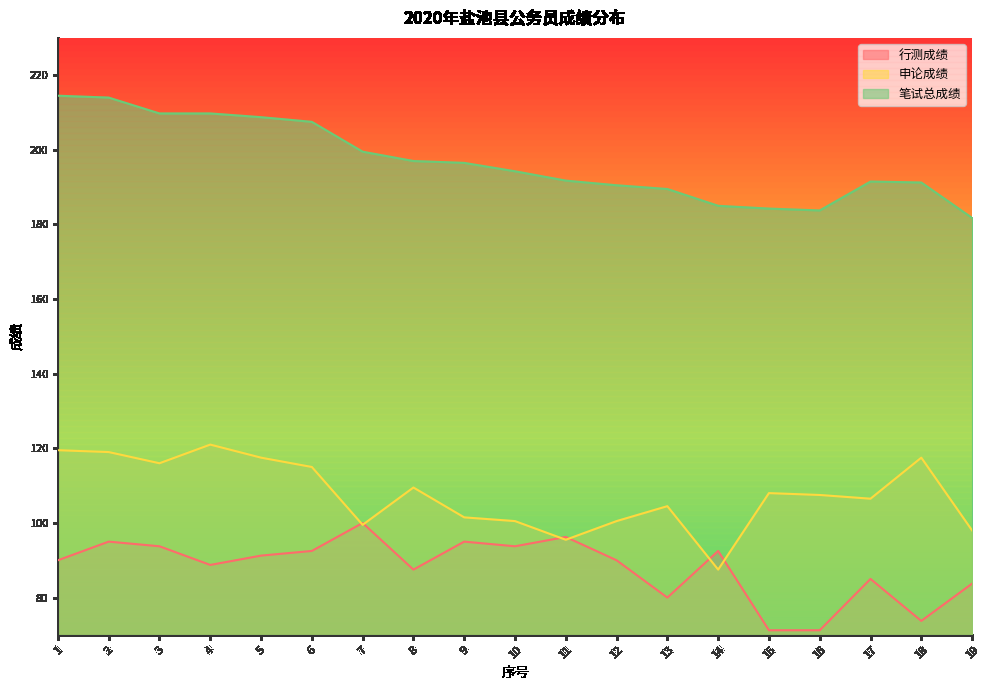

What is the sum of the 申论成绩 values at 17 and 14?

194.0